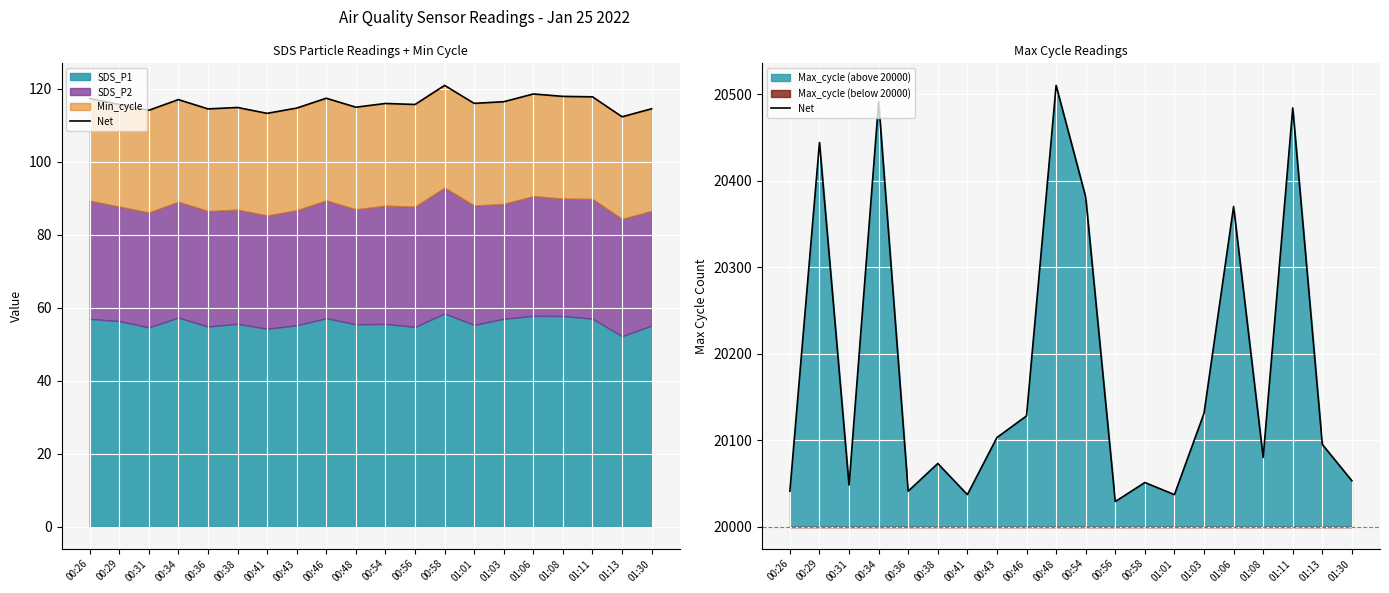

True or false: the data shows 12511 at 00:29.

False